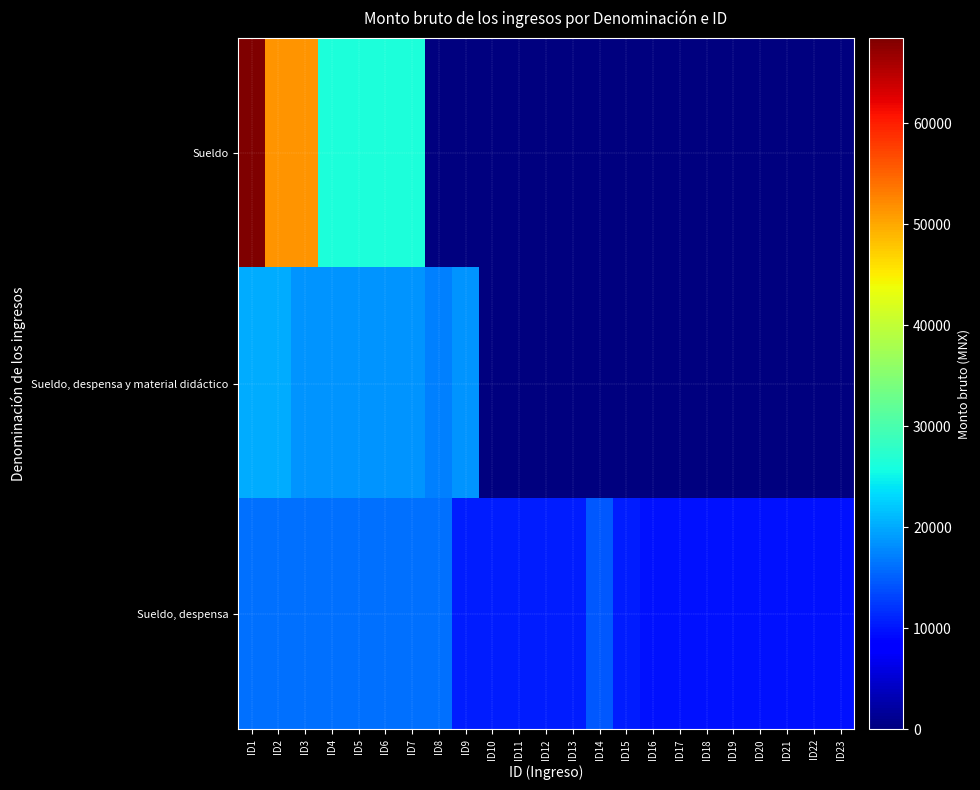

How many distinct data groups are displayed?

3